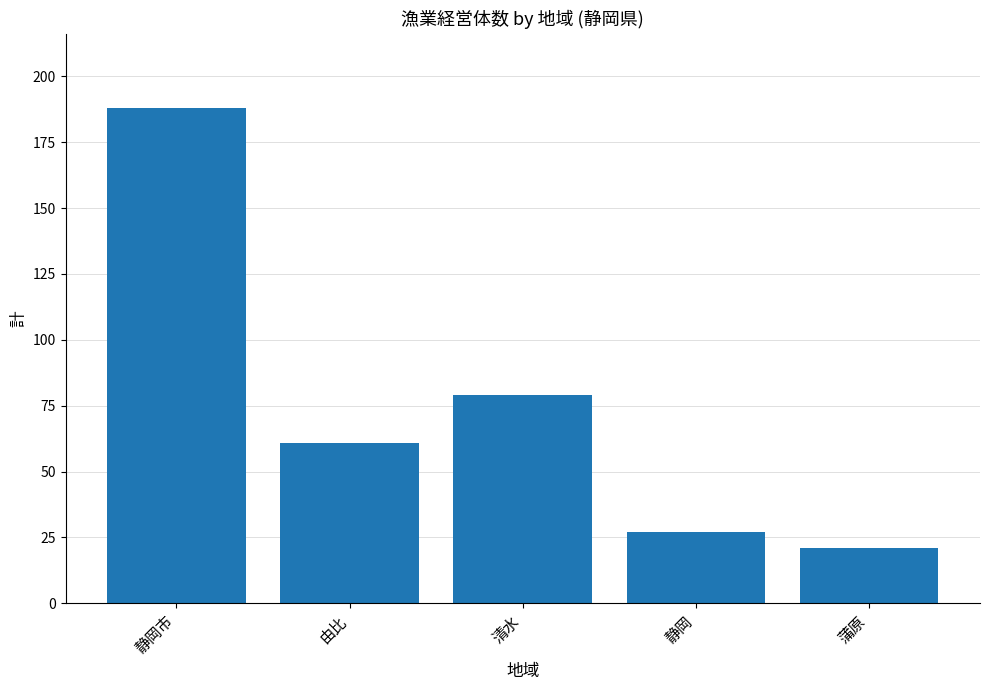

Is it true that the value at 静岡 is 27?

True